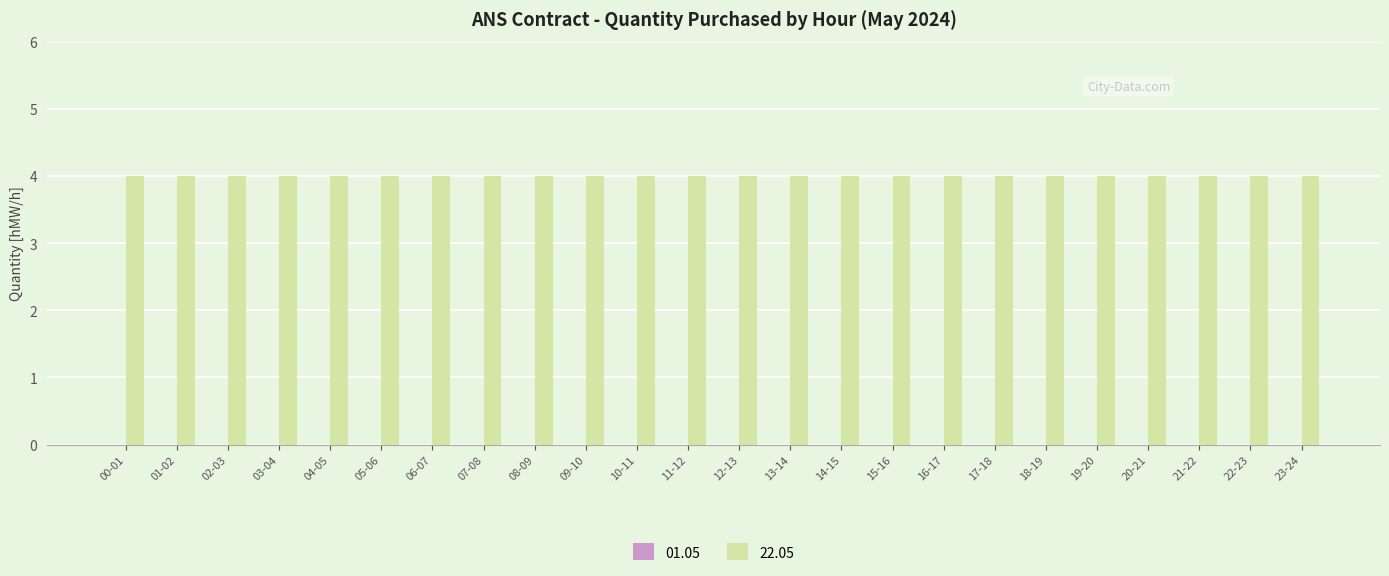

The value of 01.05 at 22-23 is 0. True or false?

True